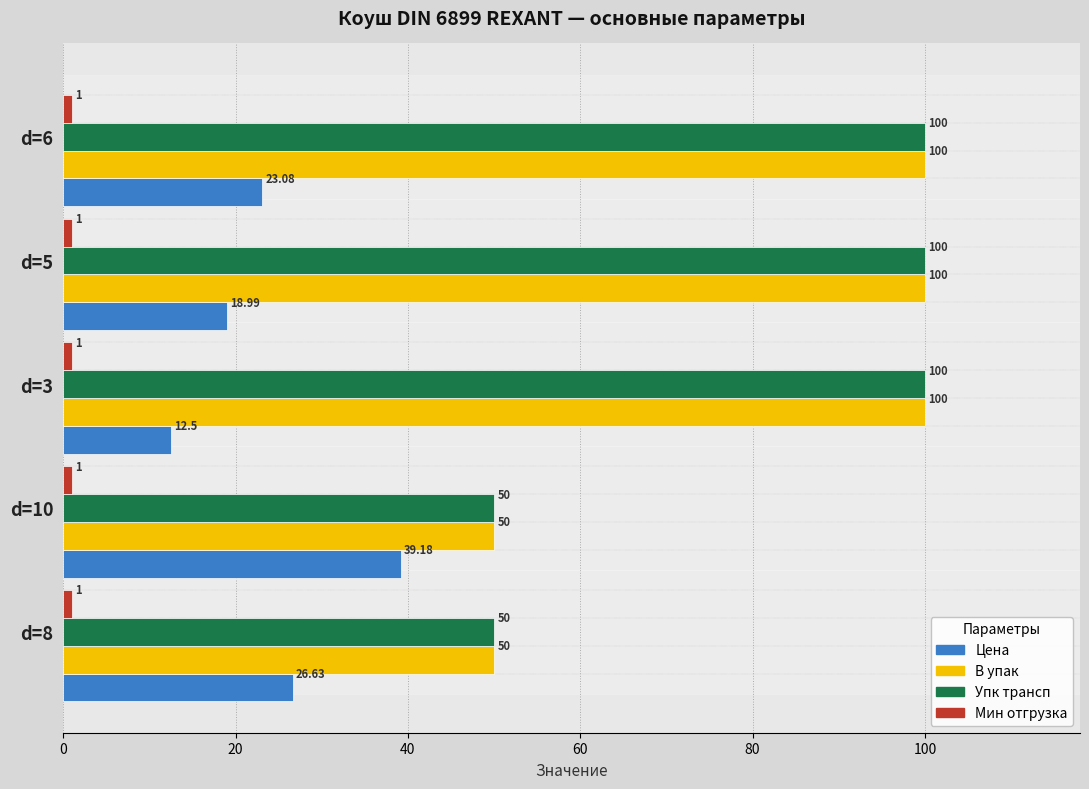

What is the greatest value displayed?

100.0